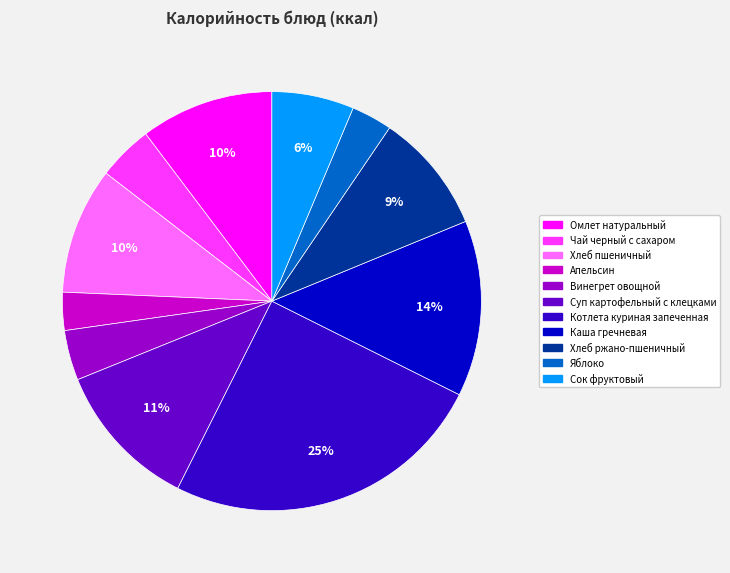

What percentage is the Суп картофельный с клецками slice, to the nearest percent?

11%